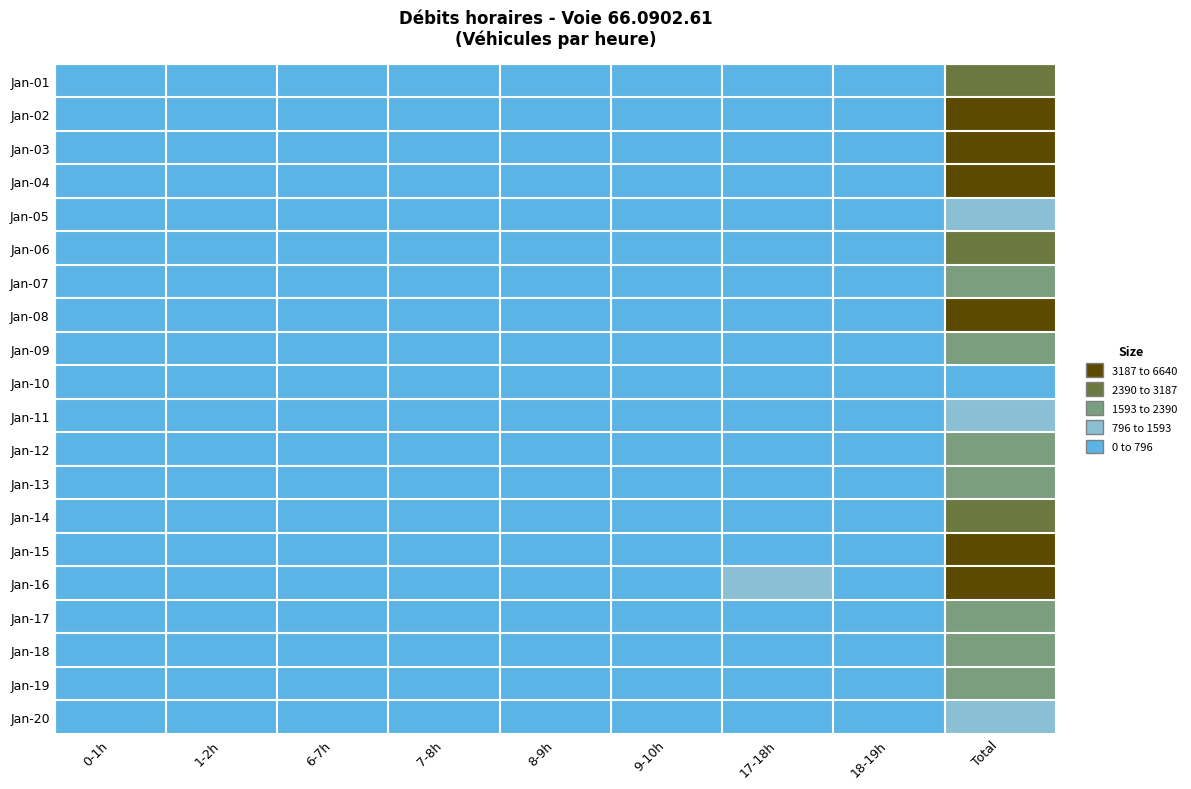

List the series in order of their peak value, highest first.

Jan-02, Jan-16, Jan-15, Jan-03, Jan-04, Jan-08, Jan-01, Jan-14, Jan-06, Jan-17, Jan-07, Jan-13, Jan-09, Jan-19, Jan-18, Jan-12, Jan-20, Jan-05, Jan-11, Jan-10